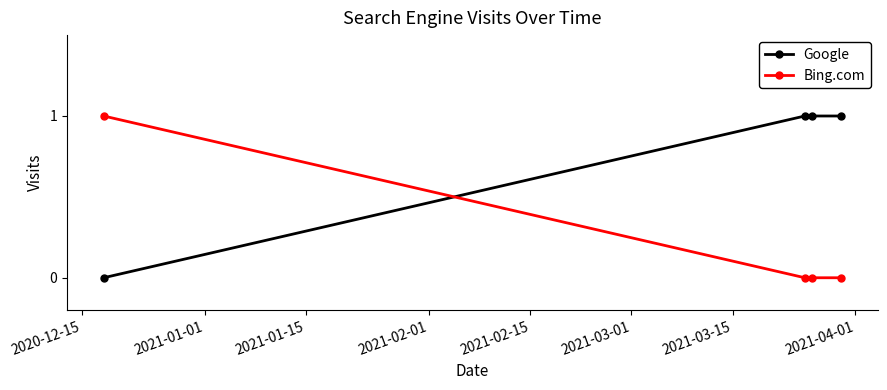

Which series has the largest total across all categories?

Google